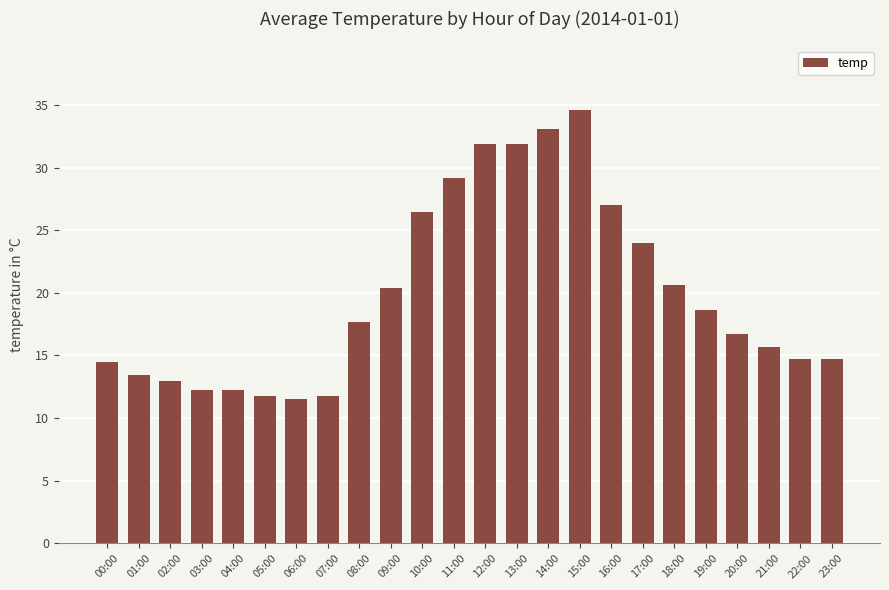

Does the chart contain any negative values?

No